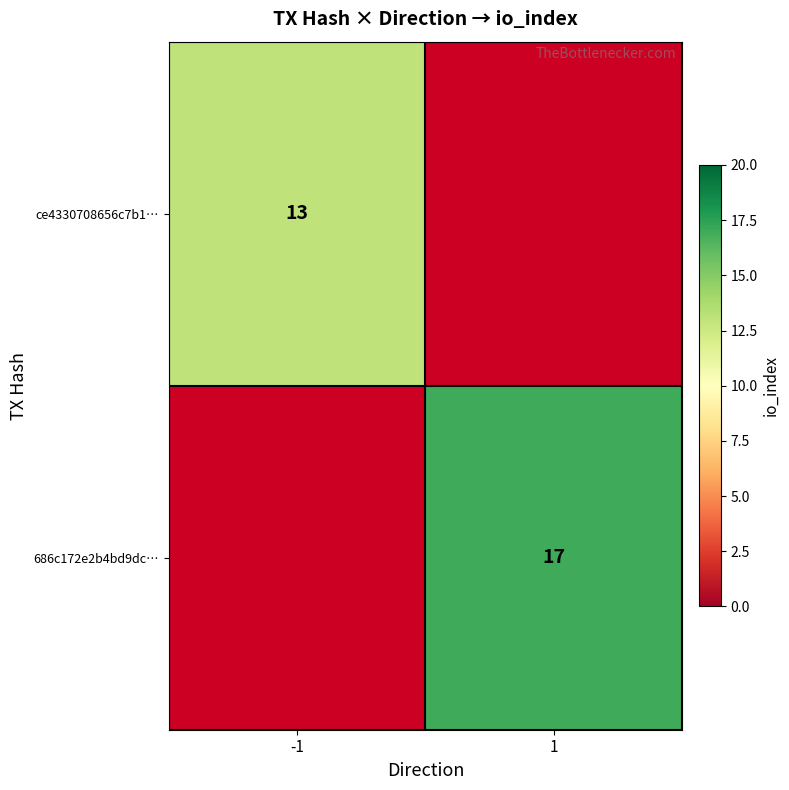

The 686c172e2b4bd9dc… series shows 6.0 at 1. True or false?

False